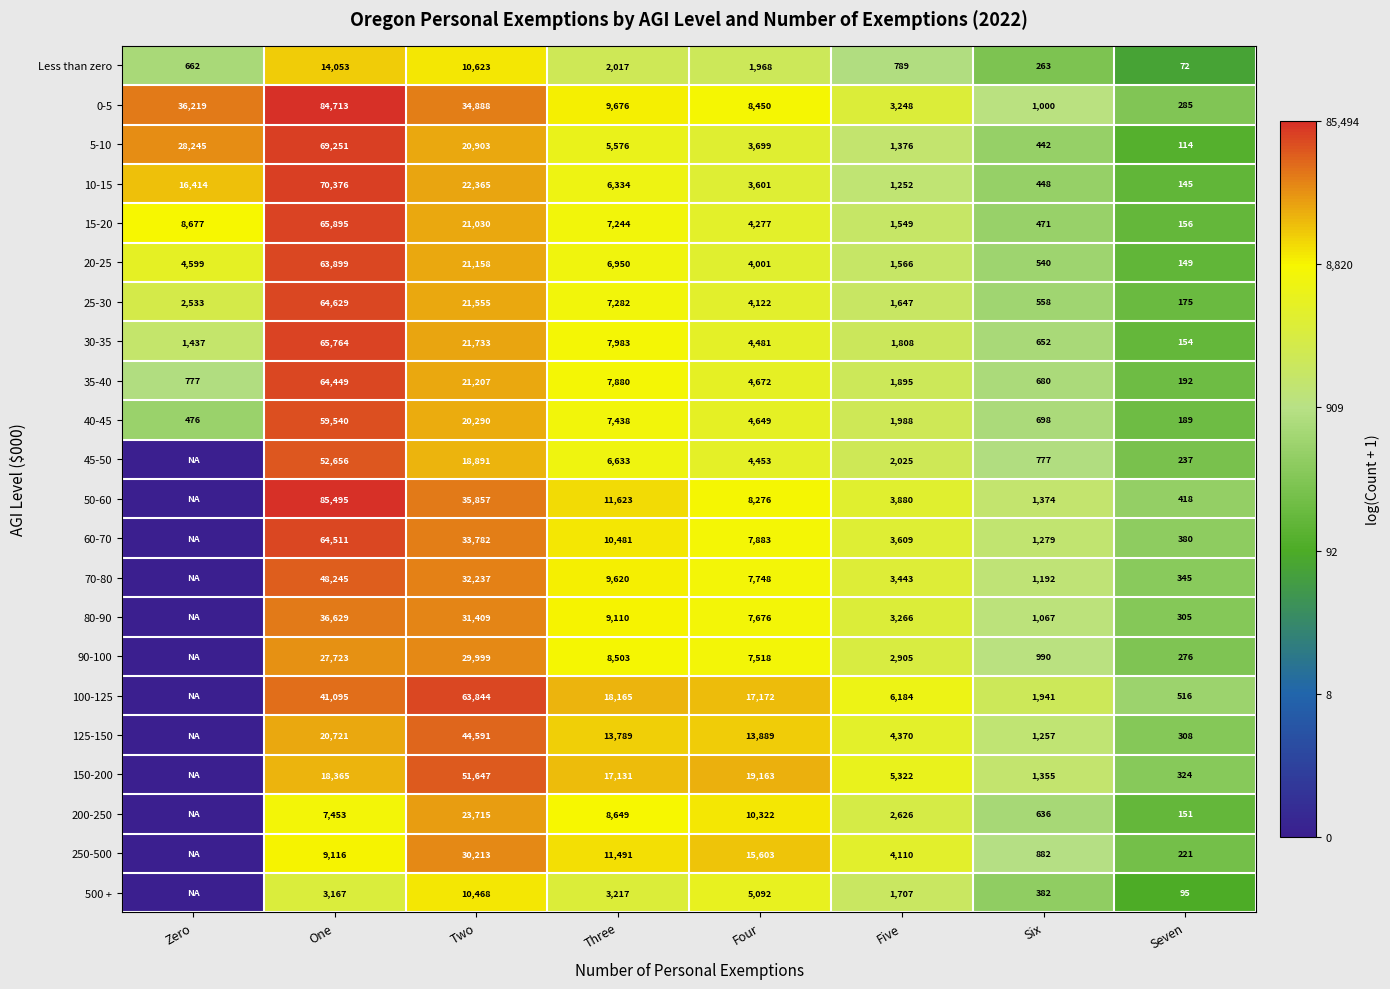

At which label is Less than zero closest to 7062?

Two